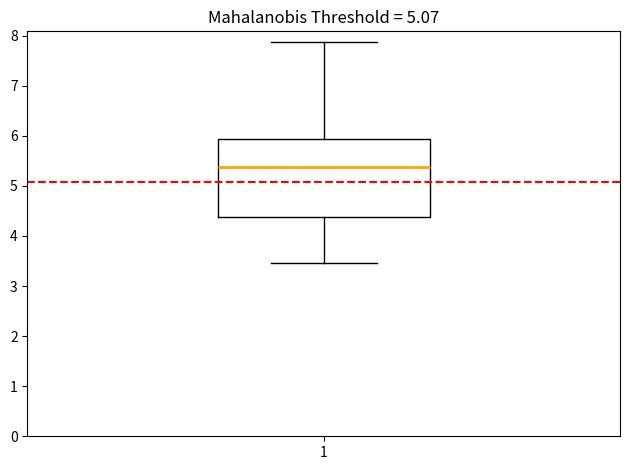

Transcribe this box plot: give where the median line is, the range the box spans, and where the two whiskers end, as read against the y-axis. The values are not printed on the chart, so give them approximately, as read against the axis.

median 5.4, box 4.4 to 5.9, whiskers 3.5 to 7.9